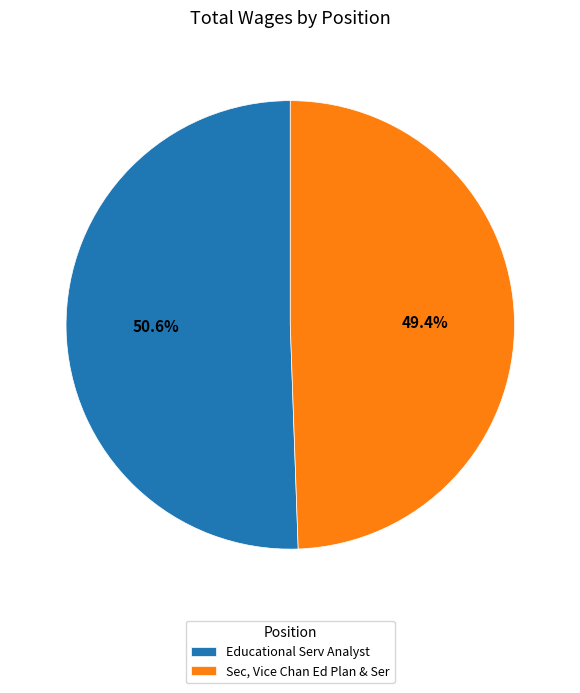

Rank the categories by value from highest to lowest.

Educational Serv Analyst, Sec, Vice Chan Ed Plan & Ser